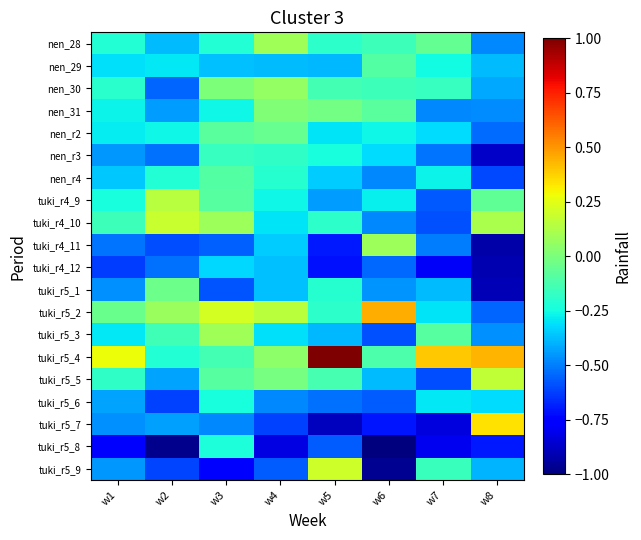

At w6, list the series in order from smallest to largest.

tuki_r5_8, tuki_r5_9, tuki_r5_7, tuki_r5_3, tuki_r5_6, tuki_r4_12, nen_r4, tuki_r4_10, tuki_r5_1, tuki_r5_5, nen_r3, tuki_r4_9, nen_r2, nen_28, nen_30, tuki_r5_4, nen_29, nen_31, tuki_r4_11, tuki_r5_2